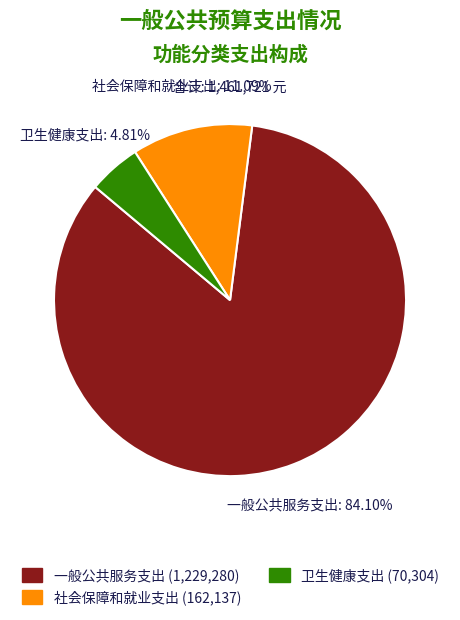

What portion of the pie excludes 卫生健康支出?

95.2%